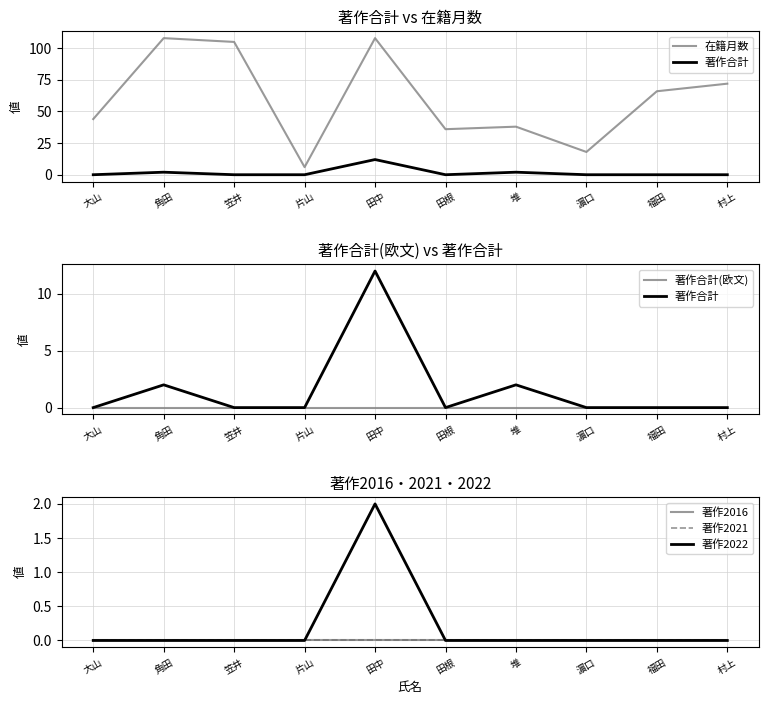

At how many categories does at least one series exceed 85?

3